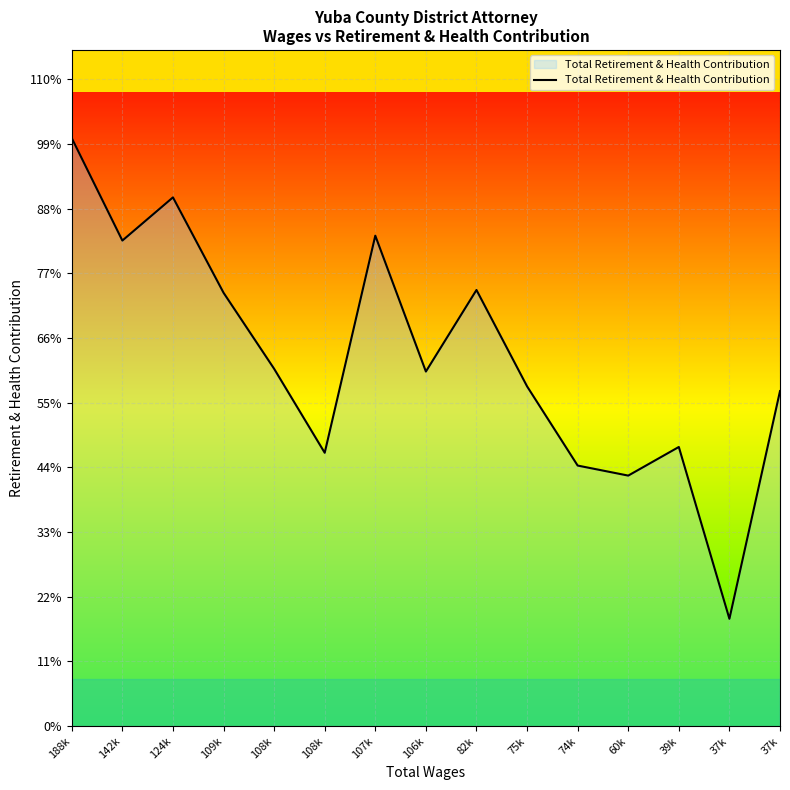

What is the difference between the second highest and second lowest values?

17574